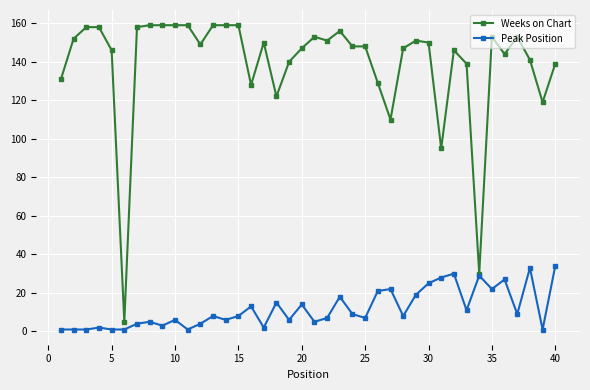

Which series has the largest total across all categories?

Weeks on Chart